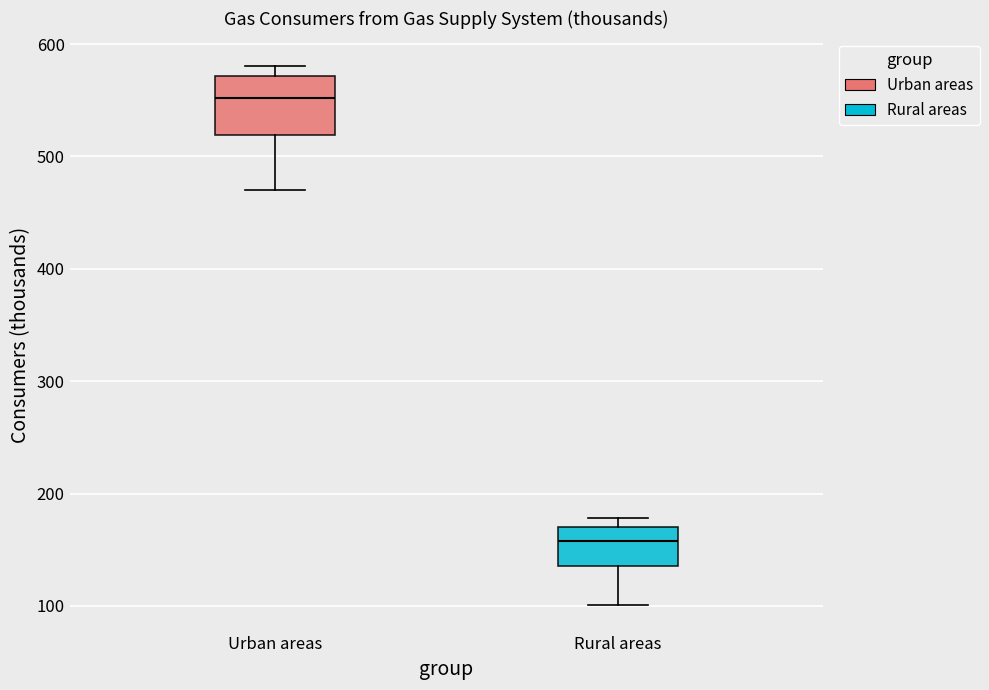

Which box has the highest median line?

Urban areas